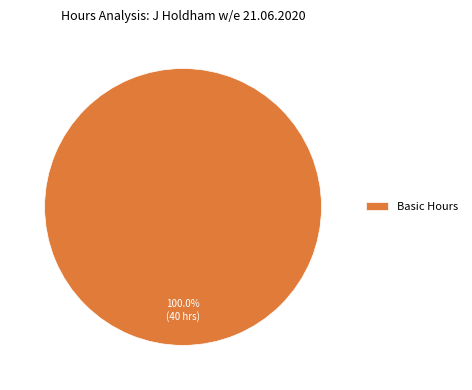

Which category accounts for the majority?

Basic Hours